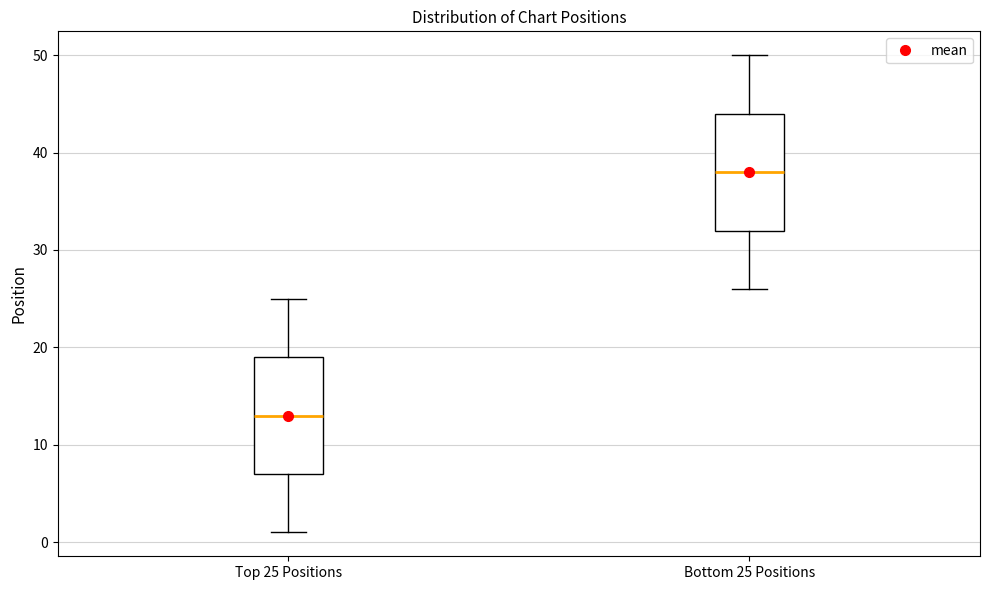

Reading left to right, read every box against the y-axis: the position of its median line, the range the box covers, and the ends of its whiskers. The values are not printed on the chart, so give them approximately, as read against the axis.

Top 25 Positions: median 13, box 7 to 19, whiskers 1 to 25
Bottom 25 Positions: median 38, box 32 to 44, whiskers 26 to 50